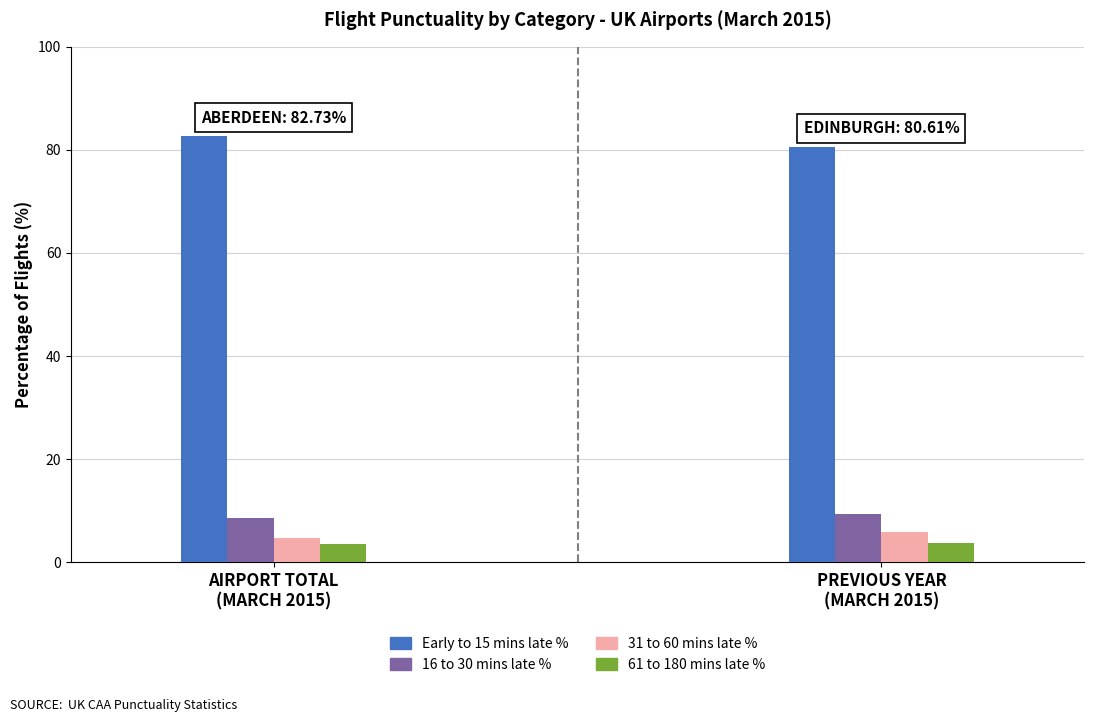

What is the average value of the flts_31_to_60_mins_late_percent series?

5.2